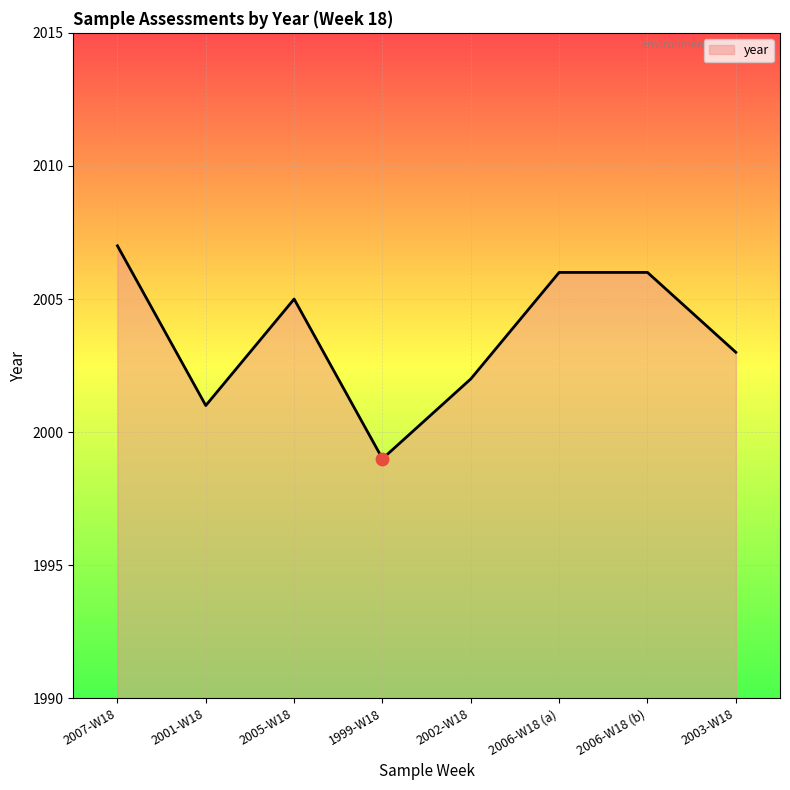

Which has a higher value, 2005-W18 or 2006-W18 (b)?

2006-W18 (b)